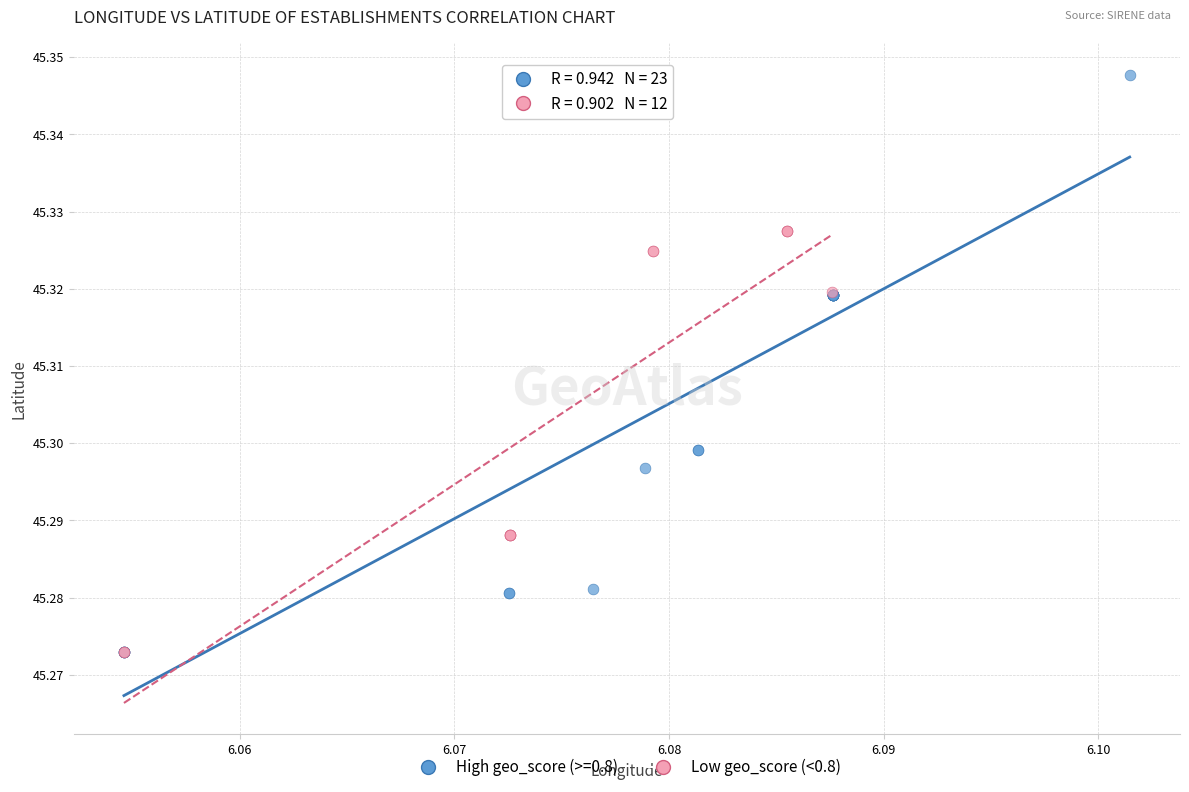

Which series has the largest Y range (max minus min)?

High geo_score (>=0.8)